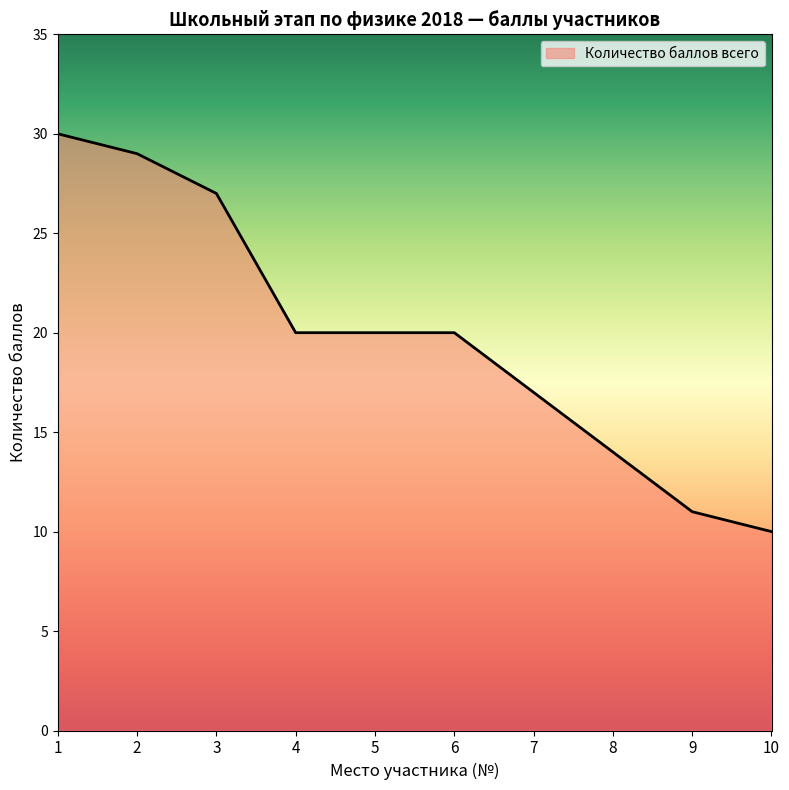

What is the change in value from 8 to 9?

-3